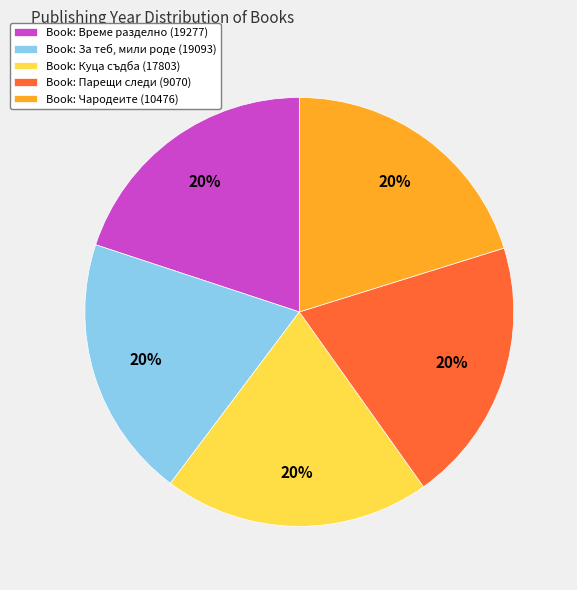

To the nearest percent, what is the average slice percentage?

20%